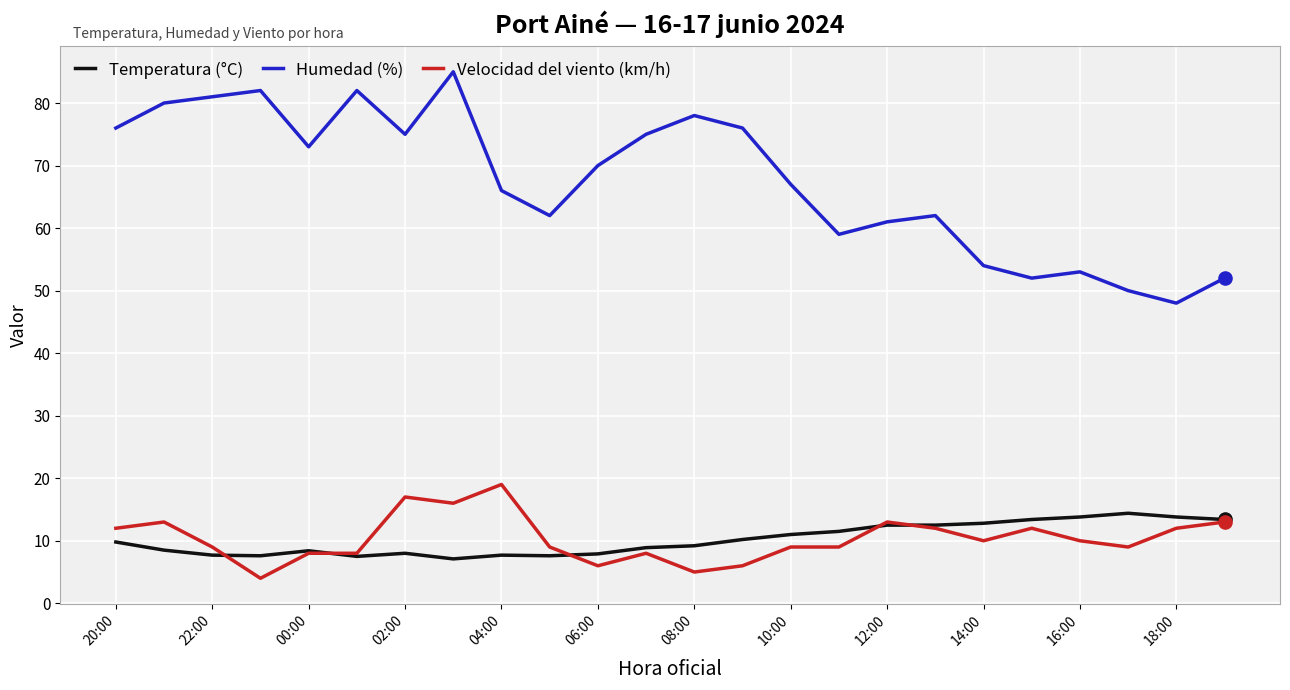

Which series has the largest total across all categories?

Humedad (%)